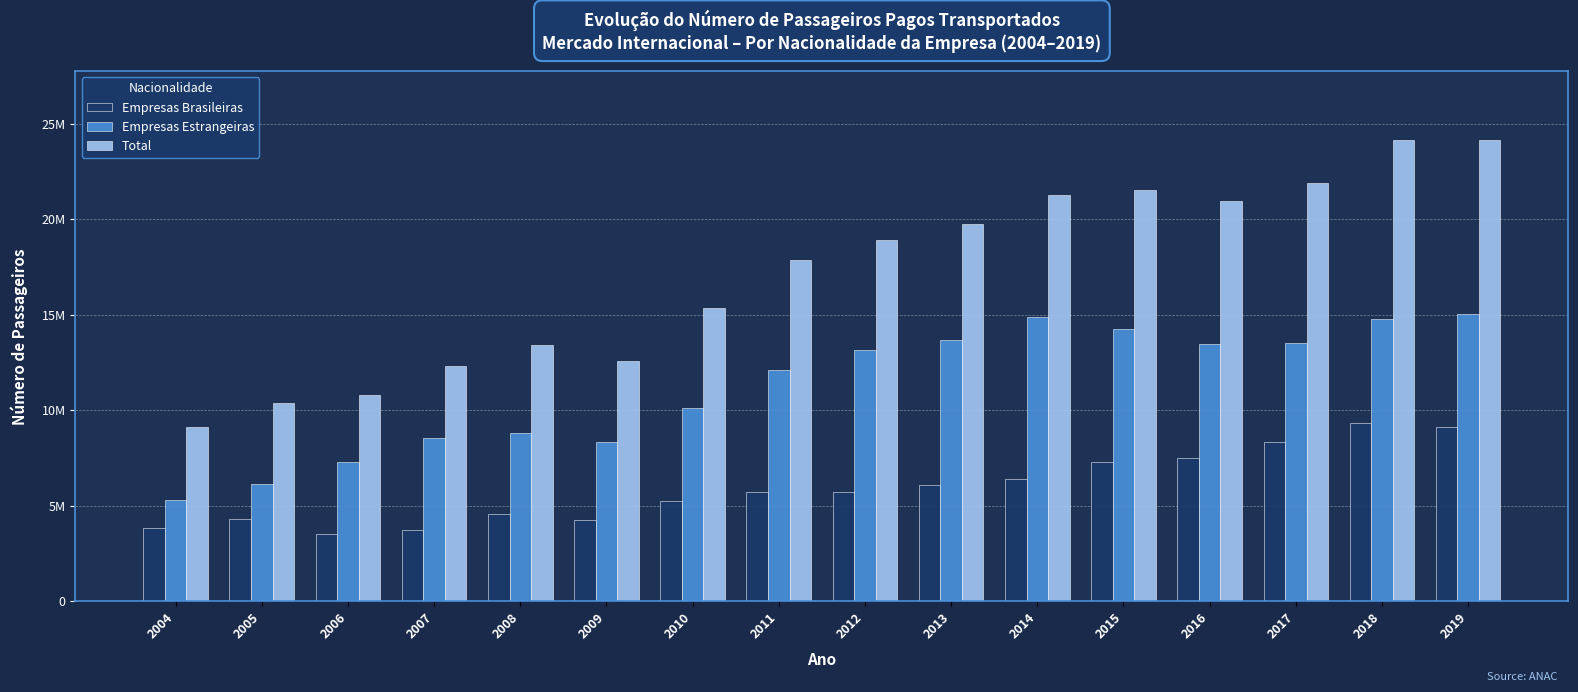

At which label is Empresas Estrangeiras closest to 10172755?

2010